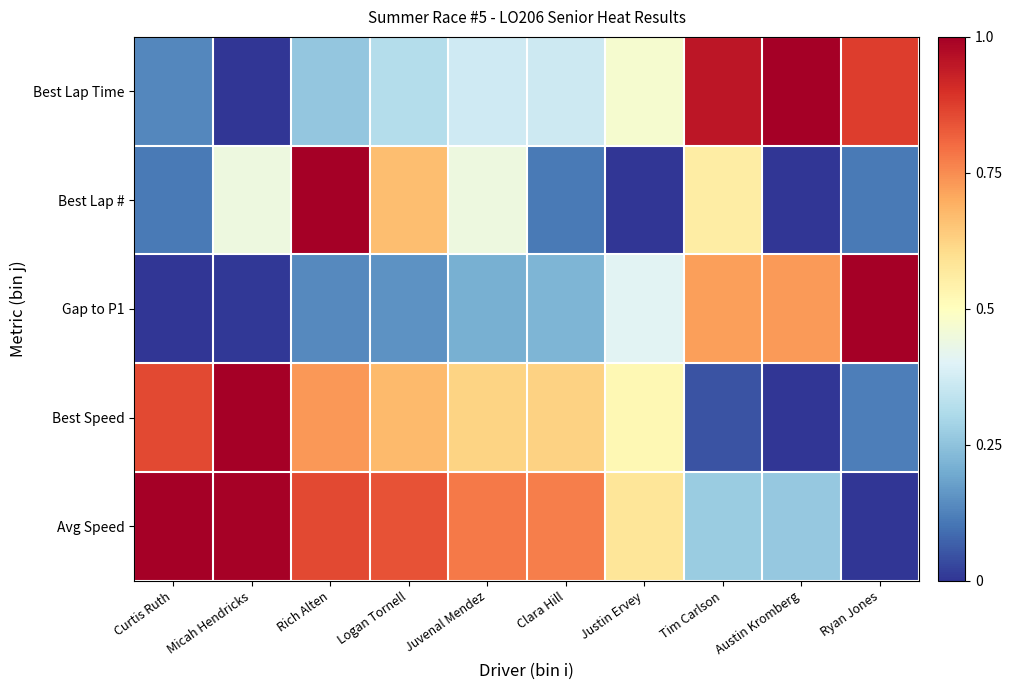

How many distinct data groups are displayed?

5